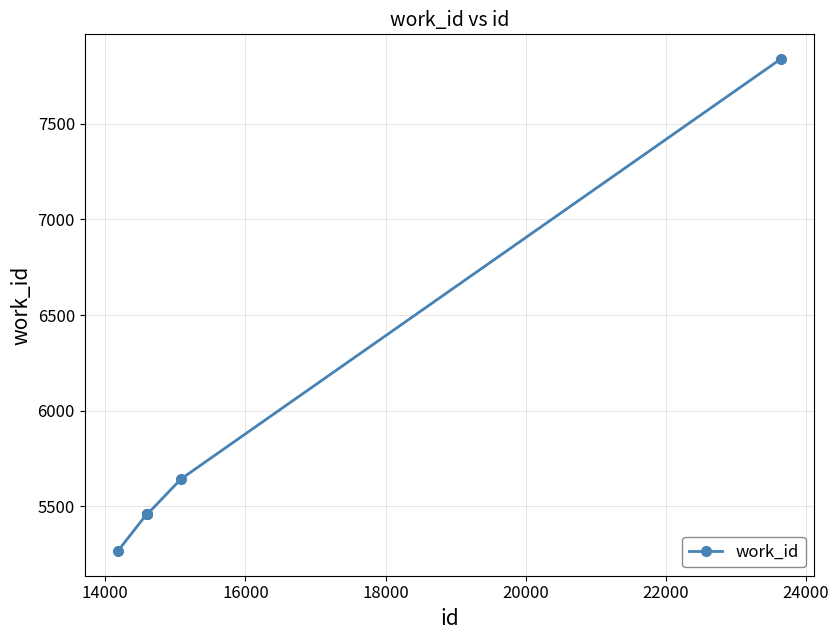

What is the difference between the maximum and minimum values?

2573